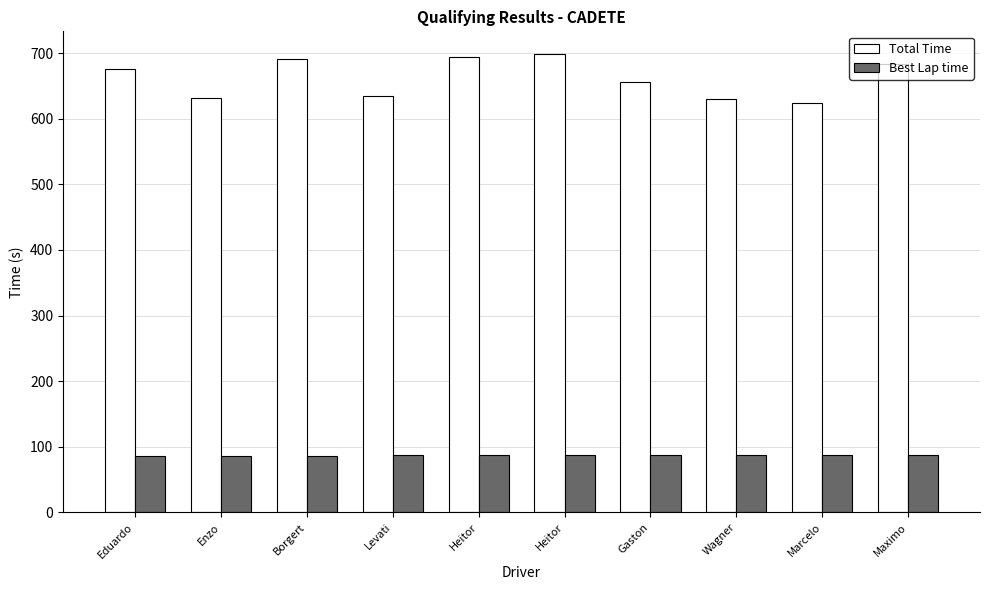

Which series has the widest spread of values?

Total Time